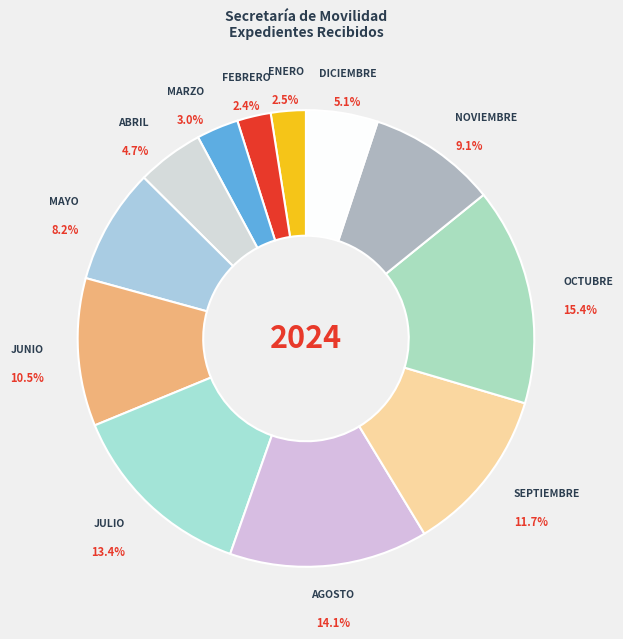

Which category has the biggest portion of the pie?

OCTUBRE